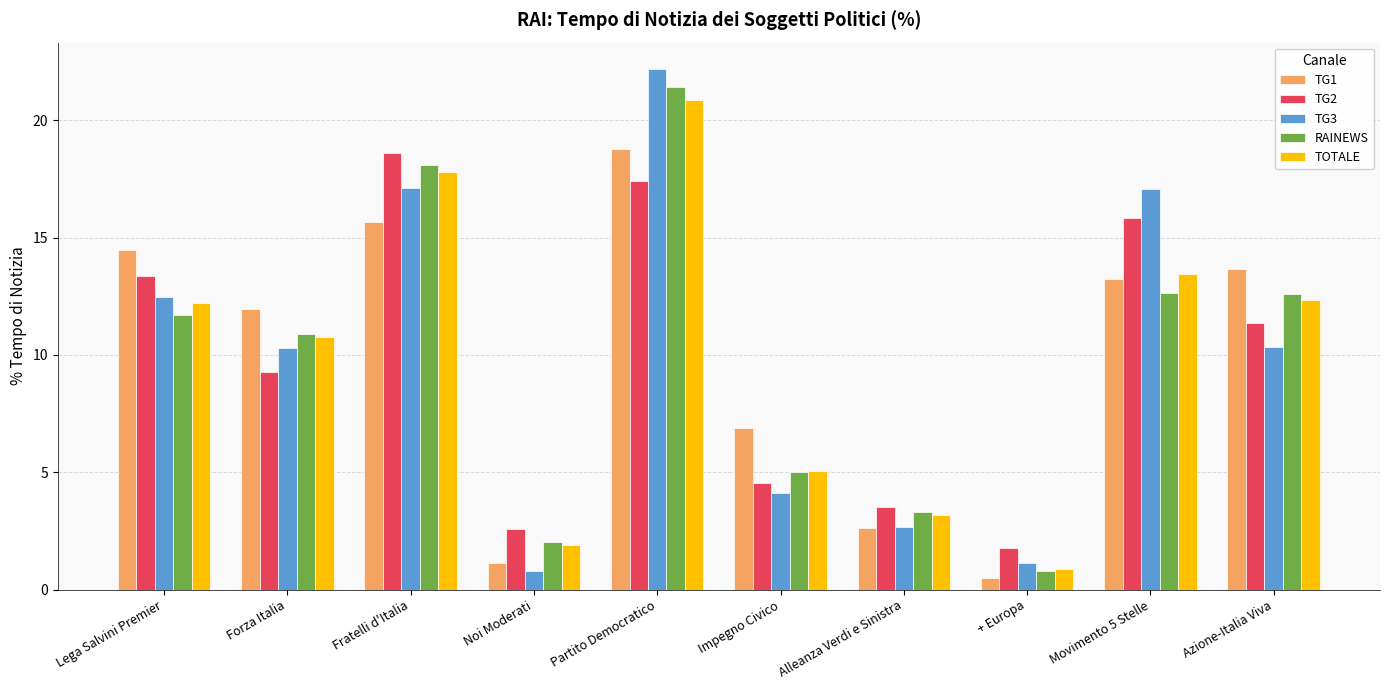

What is the highest value of the TOTALE series?

20.9